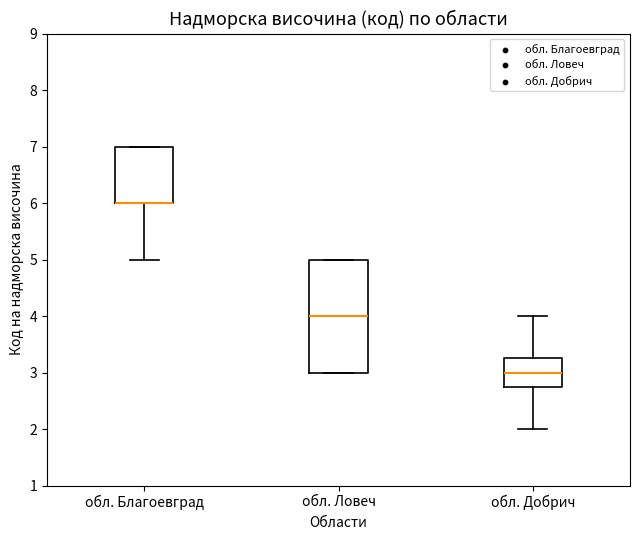

Reading left to right, transcribe this box plot: for each box, give where its median line is, the range the box spans, and where its two whiskers end, as read against the y-axis. The values are not printed on the chart, so give them approximately, as read against the axis.

обл. Благоевград: median 6.0 (drawn on the box's lower edge), box 6.0 to 7.0, whiskers 5.0 to 7.0
обл. Ловеч: median 4.0, box 3.0 to 5.0, whiskers 3.0 to 5.0
обл. Добрич: median 3.0, box 2.8 to 3.3, whiskers 2.0 to 4.0